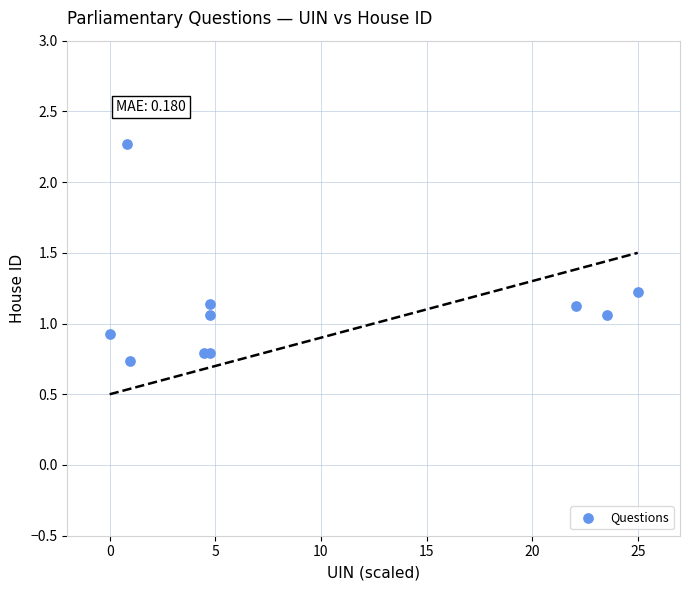

What is the average X value?

9.1